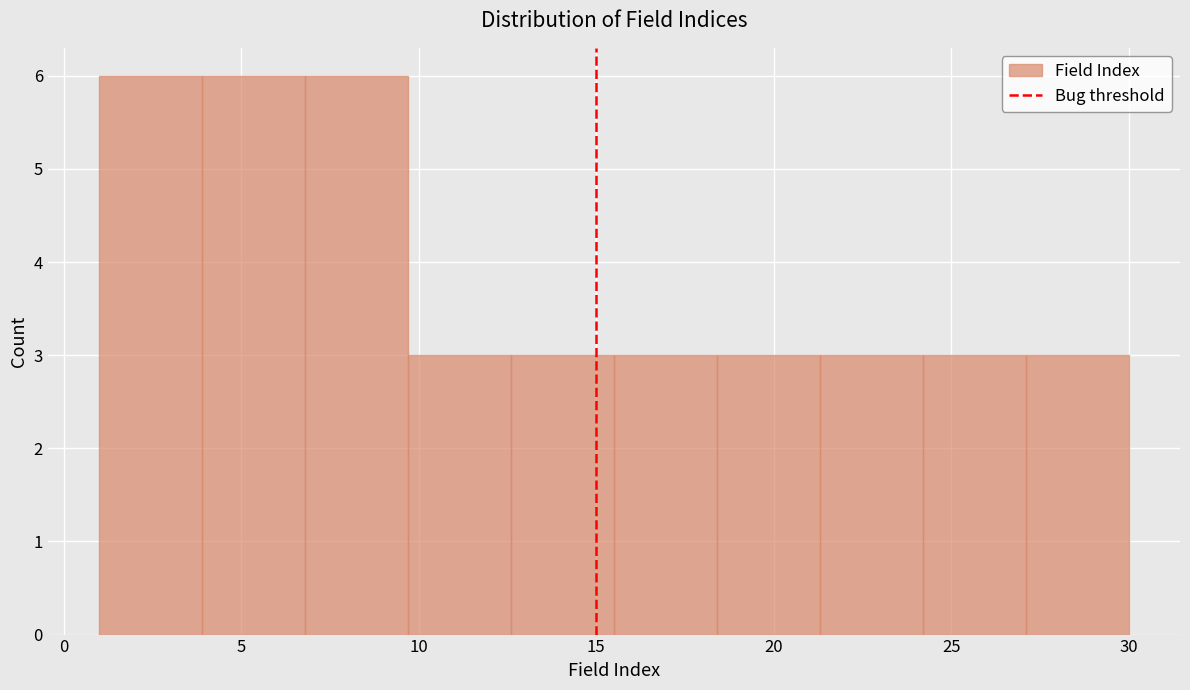

Reading left to right, list every bar in this chart as the range it spans on the x-axis followed by its height. Neither the bar edges nor the heights are printed on the chart, so give them approximately, as read against the axes.

1.0 to 3.9: 6
3.9 to 6.8: 6
6.8 to 9.7: 6
9.7 to 12.6: 3
12.6 to 15.5: 3
15.5 to 18.4: 3
18.4 to 21.3: 3
21.3 to 24.2: 3
24.2 to 27.1: 3
27.1 to 30.0: 3